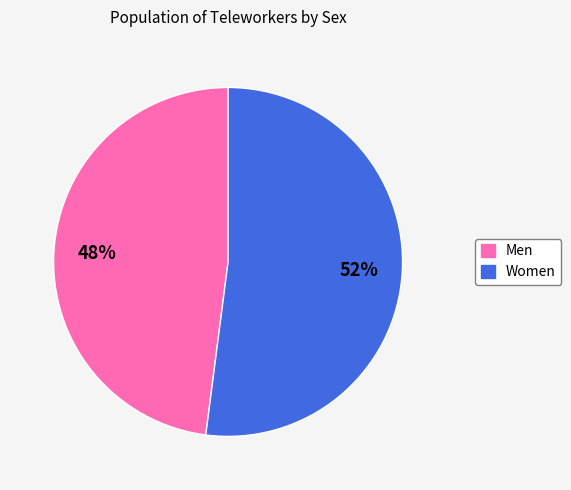

Is the sum of Men and Women greater than half?

Yes